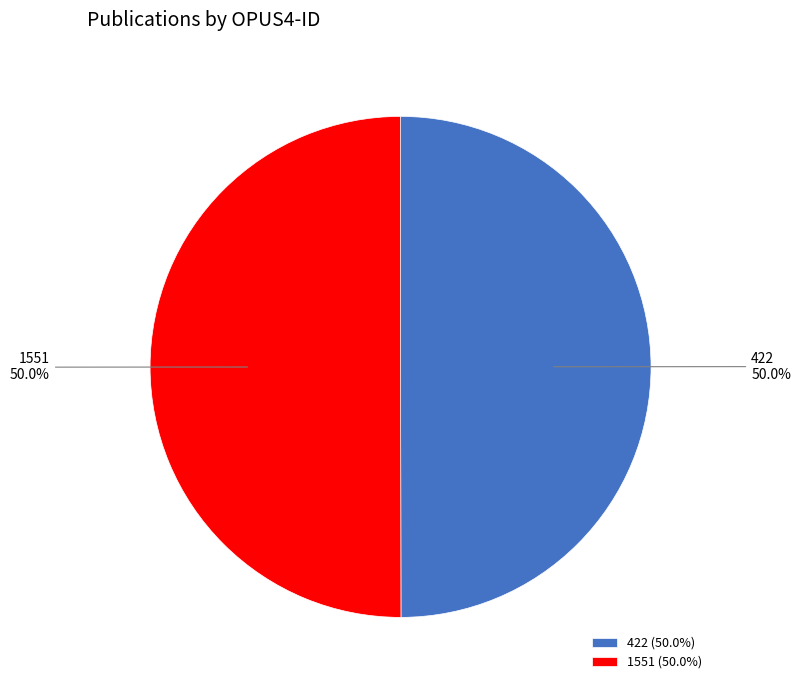

Is it true that 1551 is 61% of the pie?

False